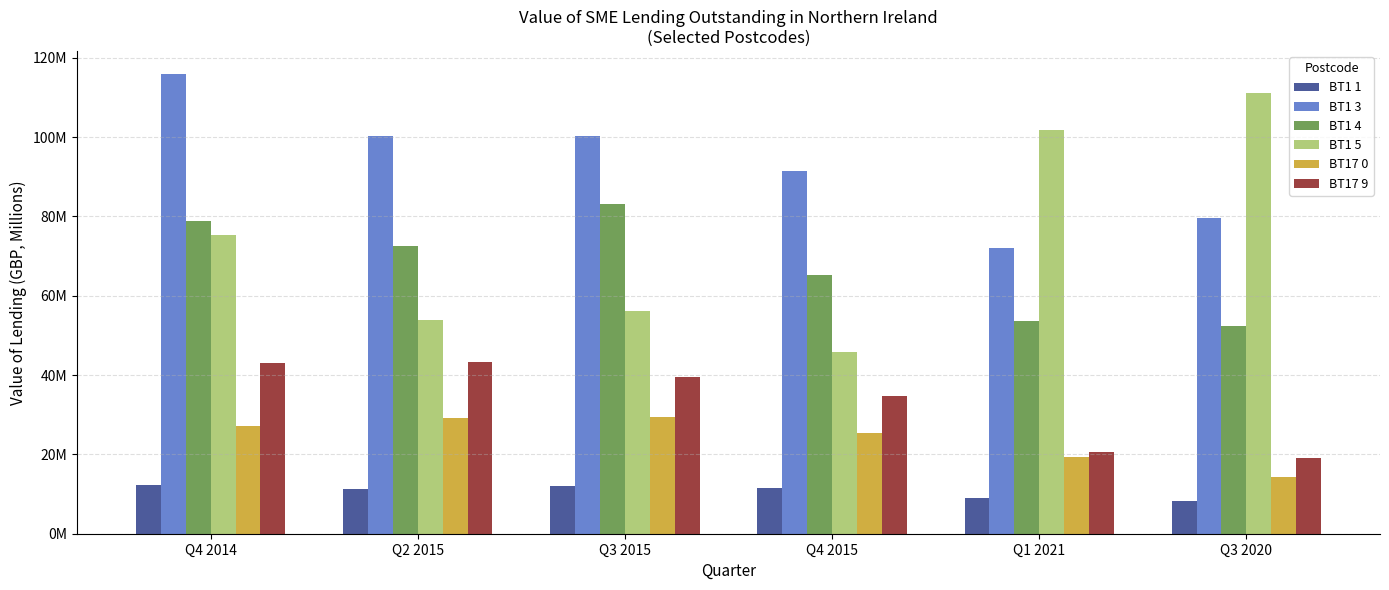

Does the chart contain any negative values?

No